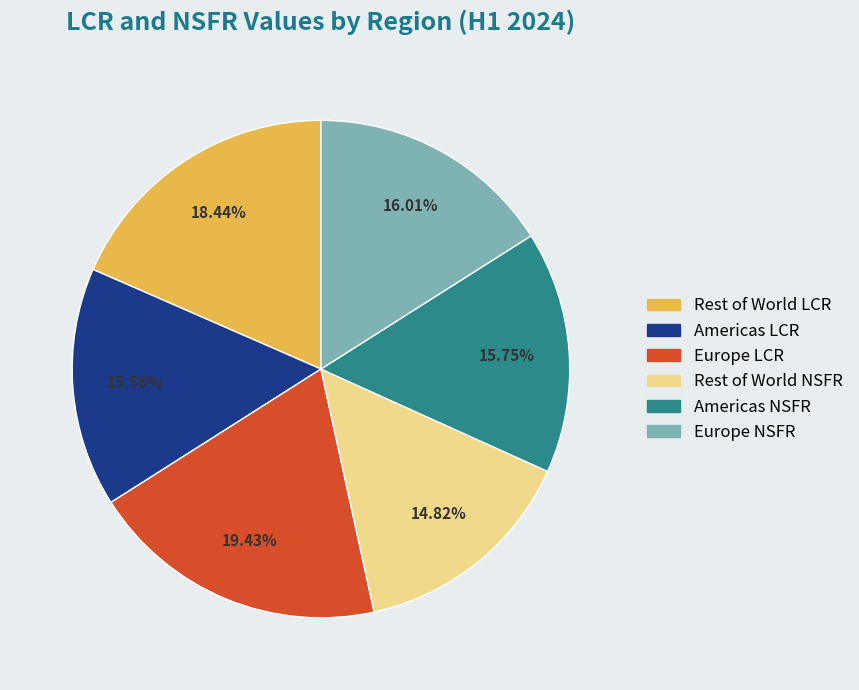

To the nearest percent, what is the difference between the Americas NSFR and Europe LCR slice percentages?

4%